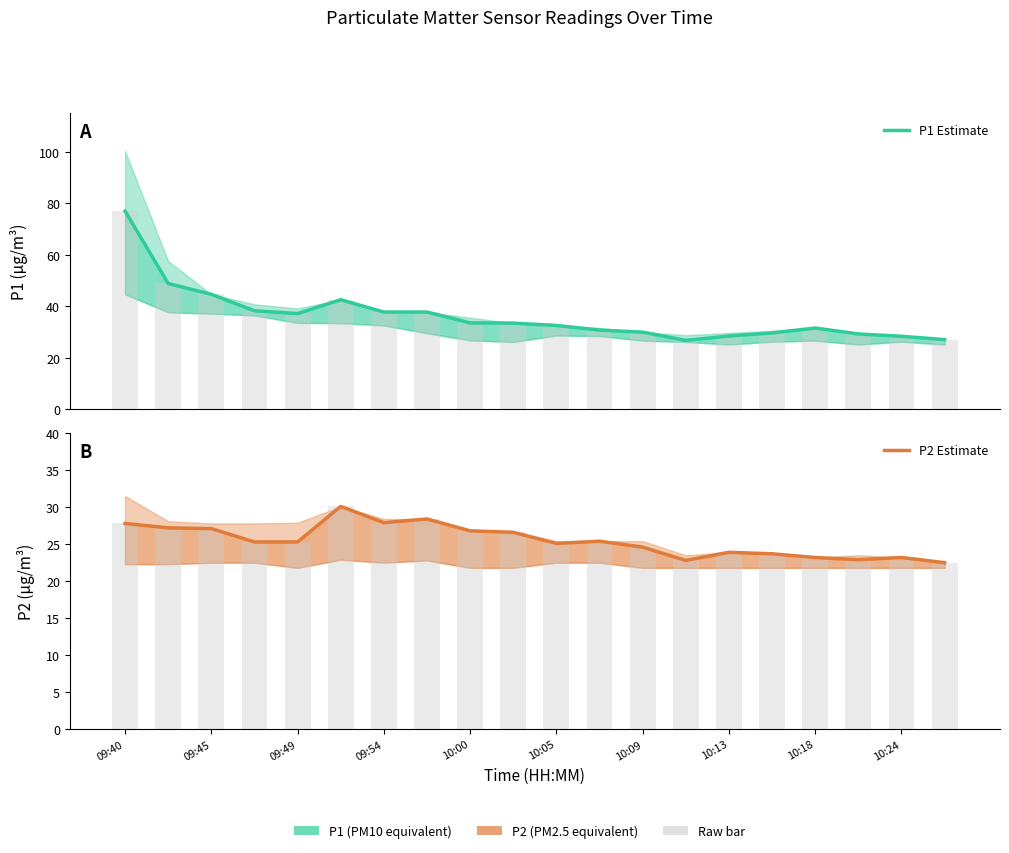

Reading left to right, extract all data points from this chart.

P1 Estimate: 77.0	48.9	44.7	38.3	37.2	42.6	37.8	37.8	33.6	33.5	32.6	30.8	30.0	26.8	28.5	29.7	31.6	29.3	28.4	27.1
P2 Estimate: 27.8	27.2	27.1	25.3	25.3	30.1	27.9	28.4	26.8	26.6	25.1	25.4	24.6	22.8	23.9	23.7	23.2	22.9	23.2	22.5